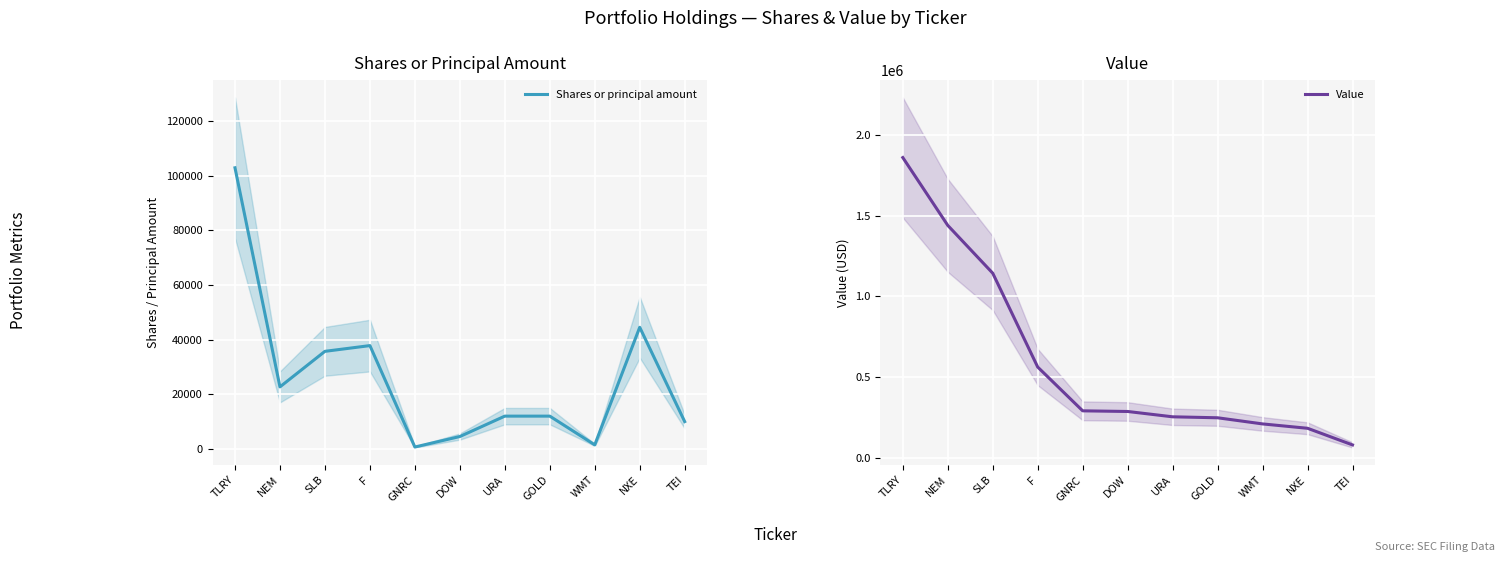

What is the sum of all Value values?

6556000